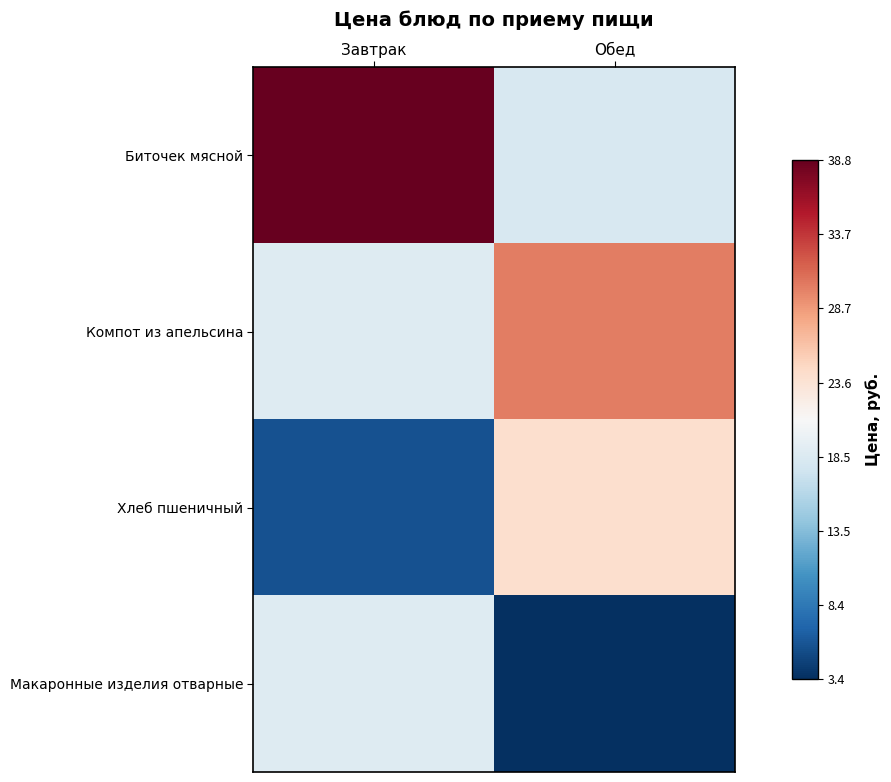

Which series has the widest spread of values?

Биточек мясной